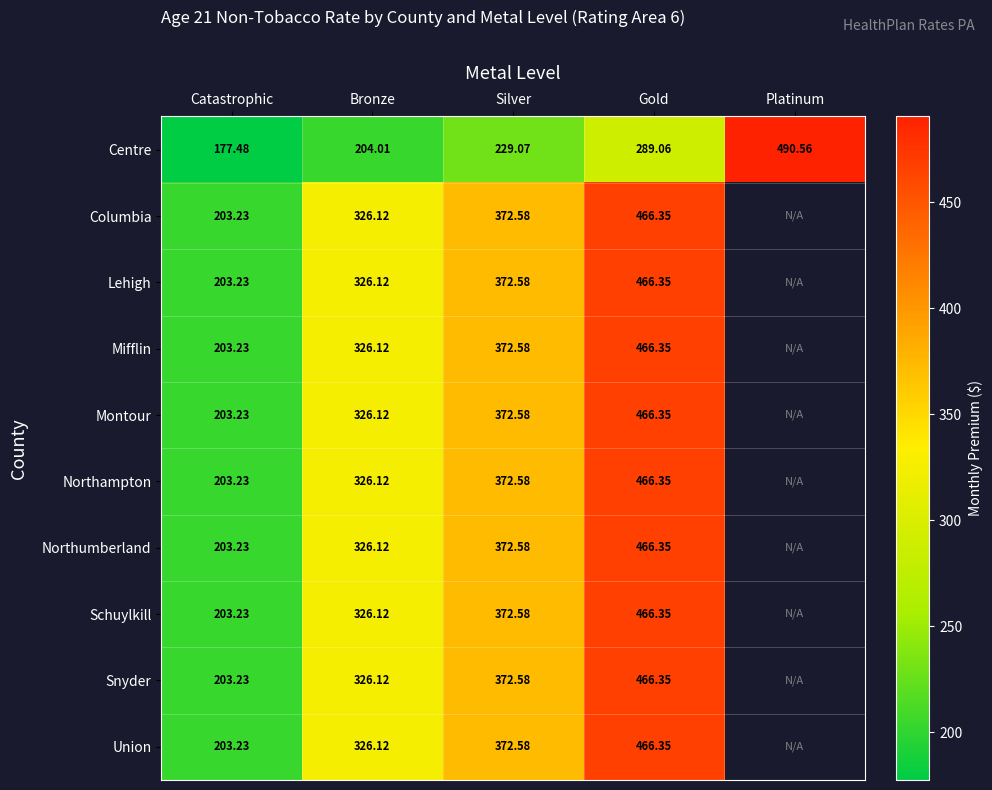

Where is Centre nearest to the value 334?

Gold